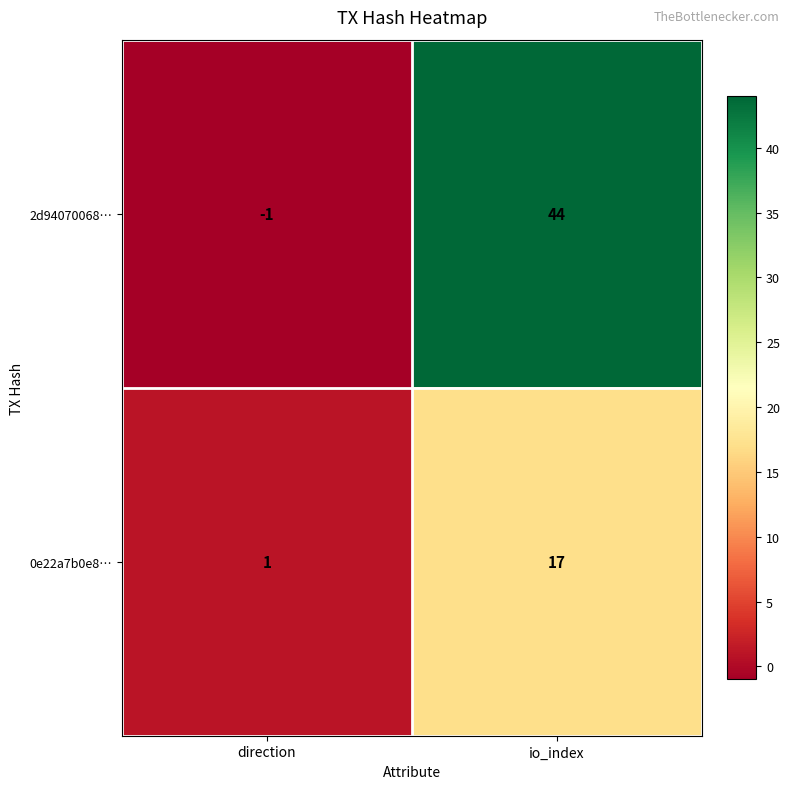

What is the difference between the 2d94070068… values at direction and io_index?

45